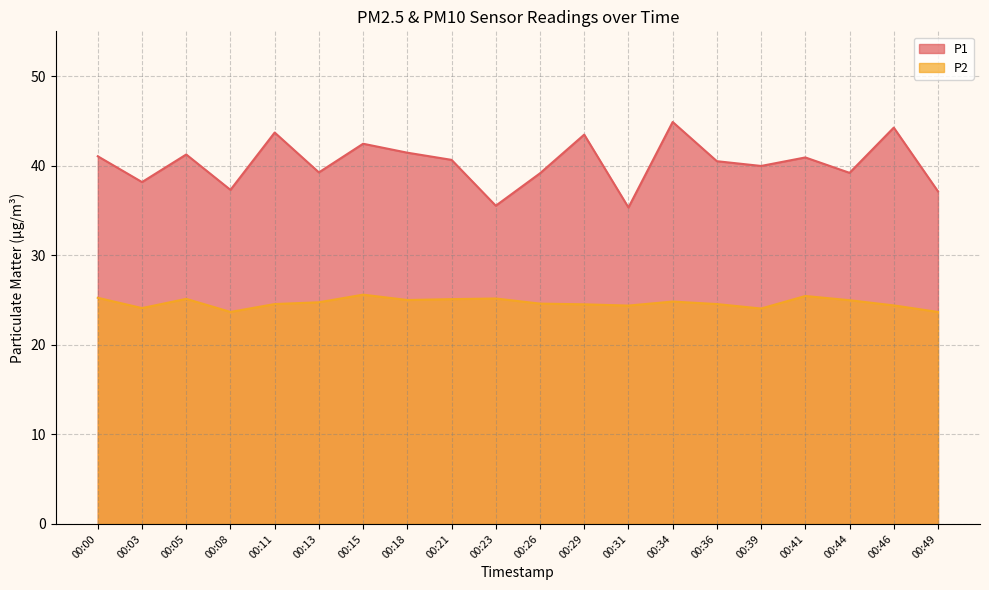

How many lines are shown in the chart?

2